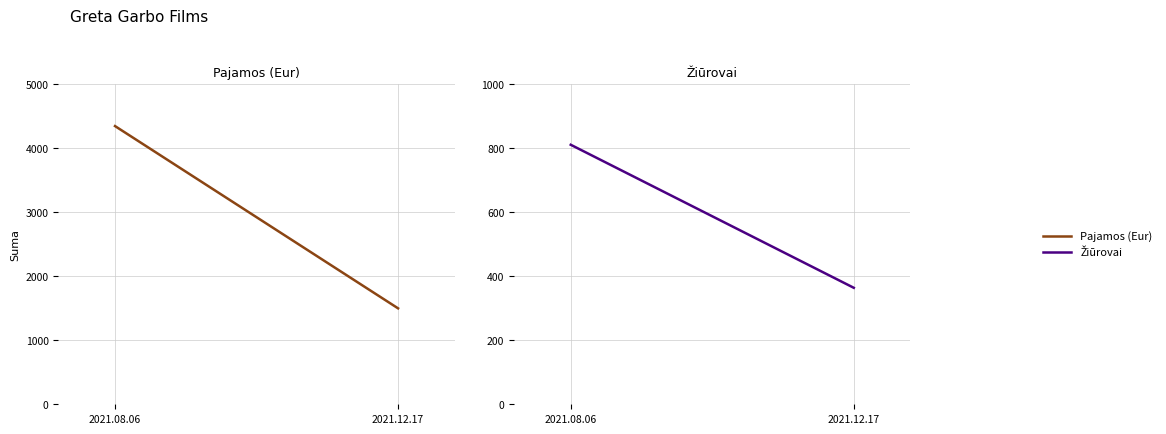

Which category has the lowest value across all series?

2021.12.17